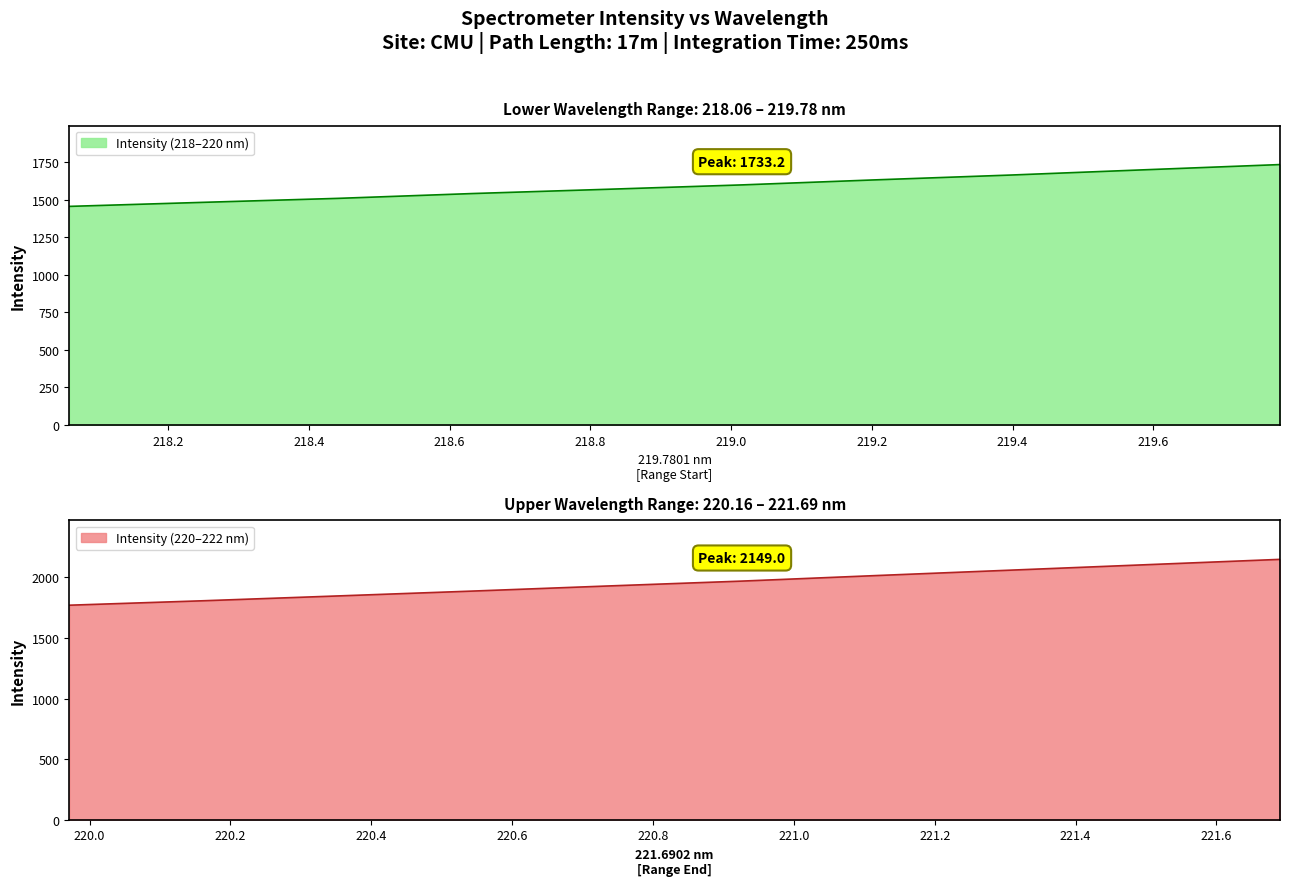

Between 220.5444 and 219.3979, which is larger?

220.5444